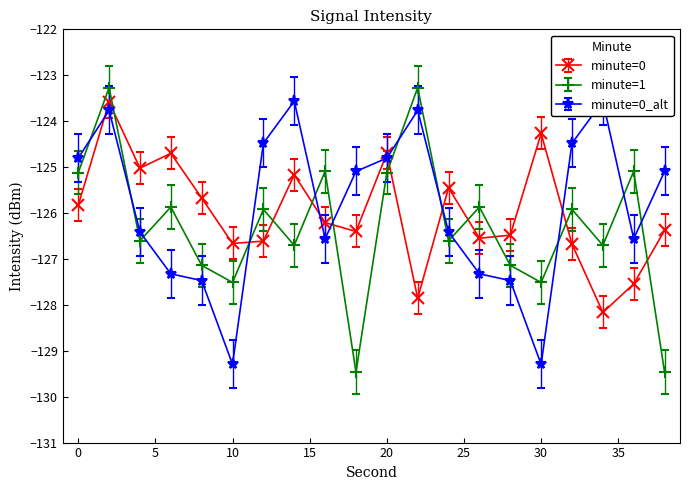

Where do minute=1 and minute=0_alt first cross each other?

0 and 2